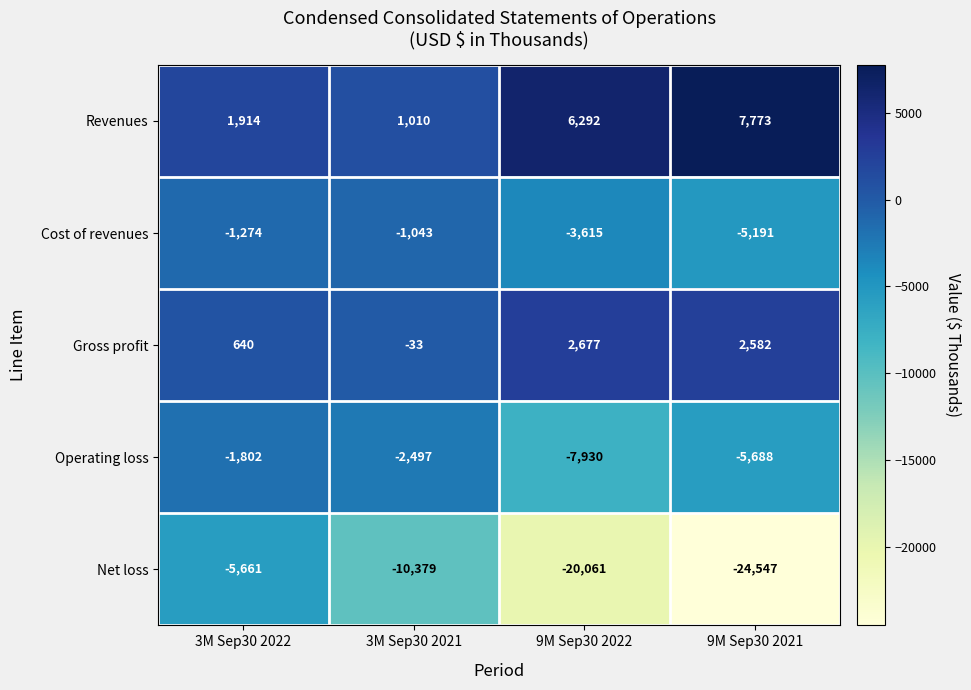

True or false: Gross profit has a value of 4593 at 9M Sep30 2021.

False